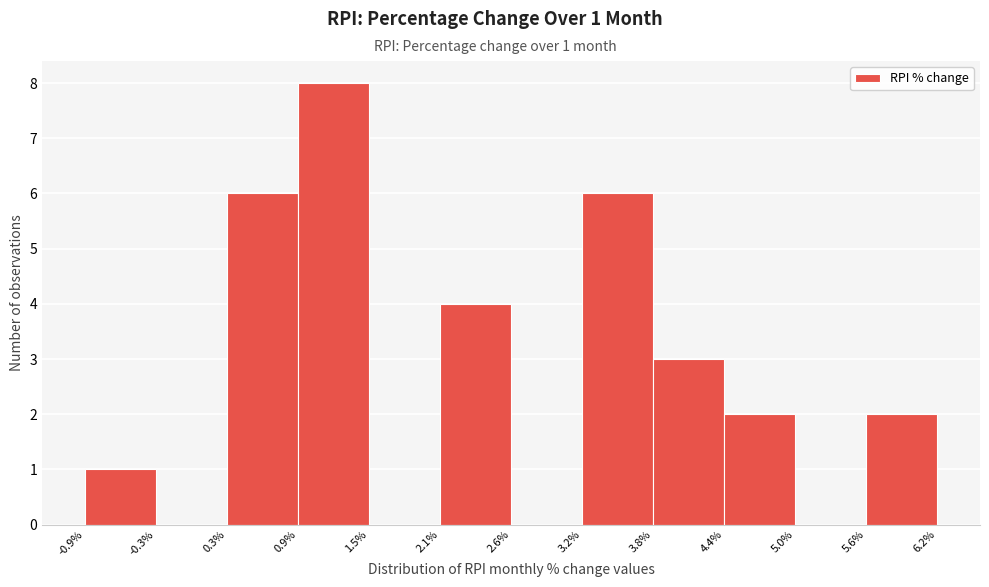

Which range on the x-axis has the tallest bar?

0.9% to 1.5%